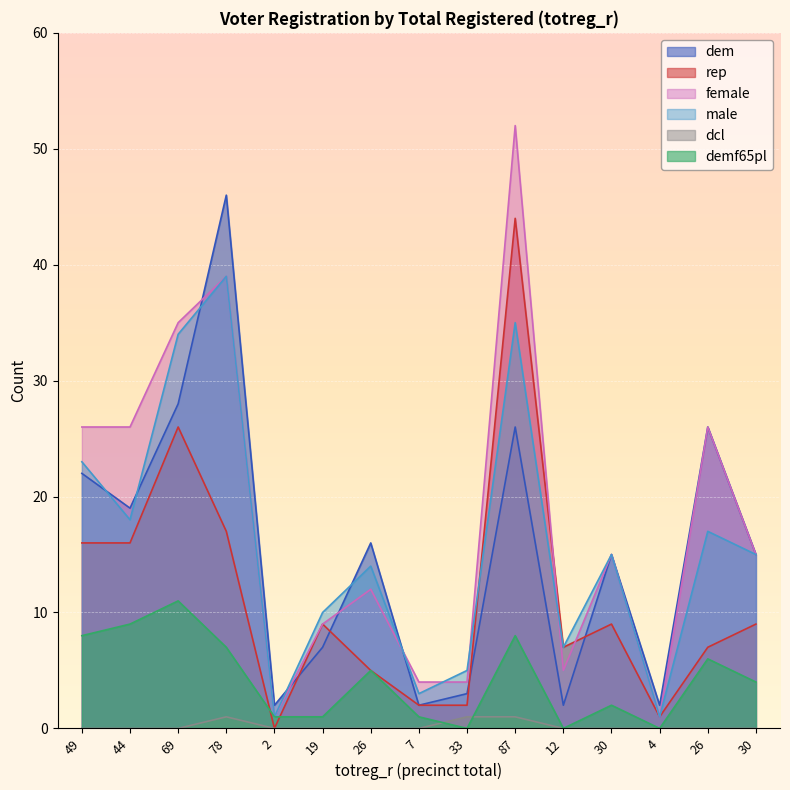

True or false: dcl and male intersect in this chart.

False